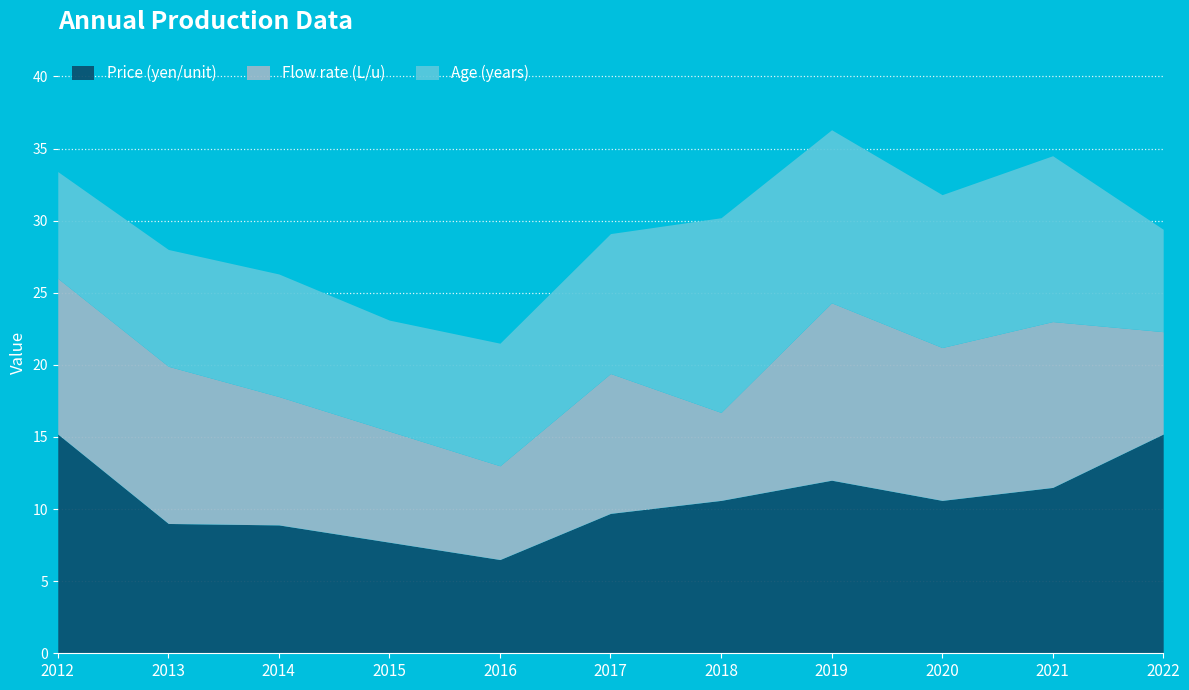

Where is the first local maximum for Price (yen/unit)?

2019